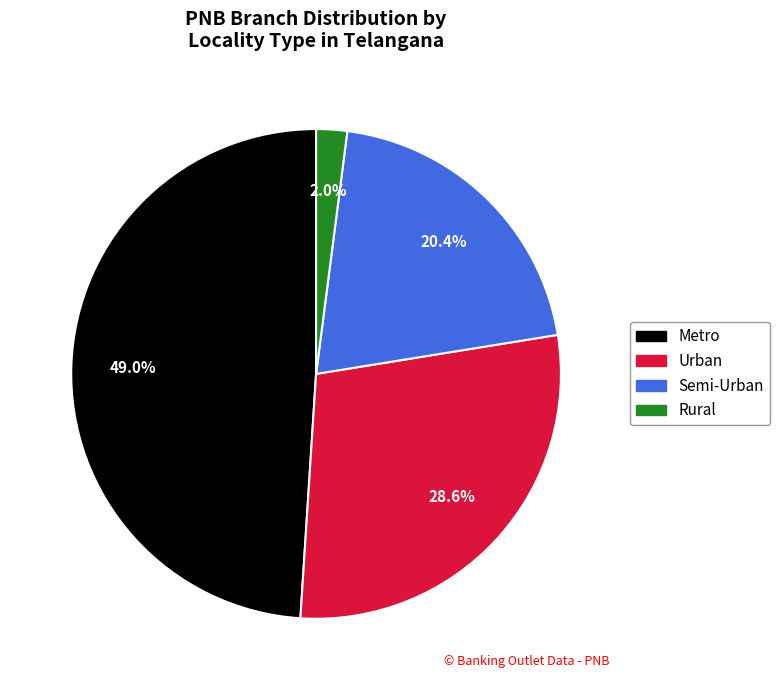

Is there a majority slice in this chart?

No